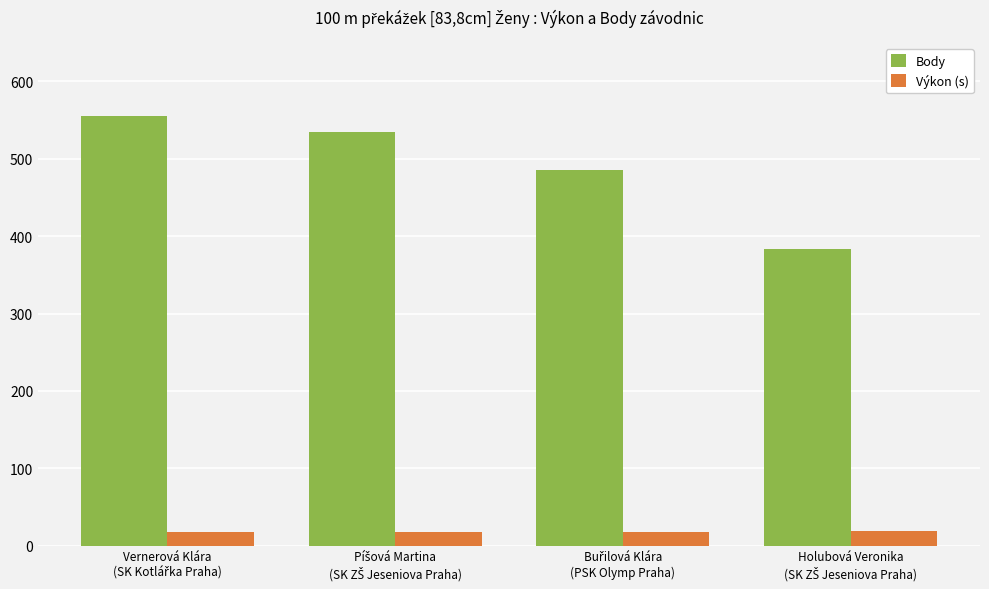

How many Body values are between 486 and 555?

3